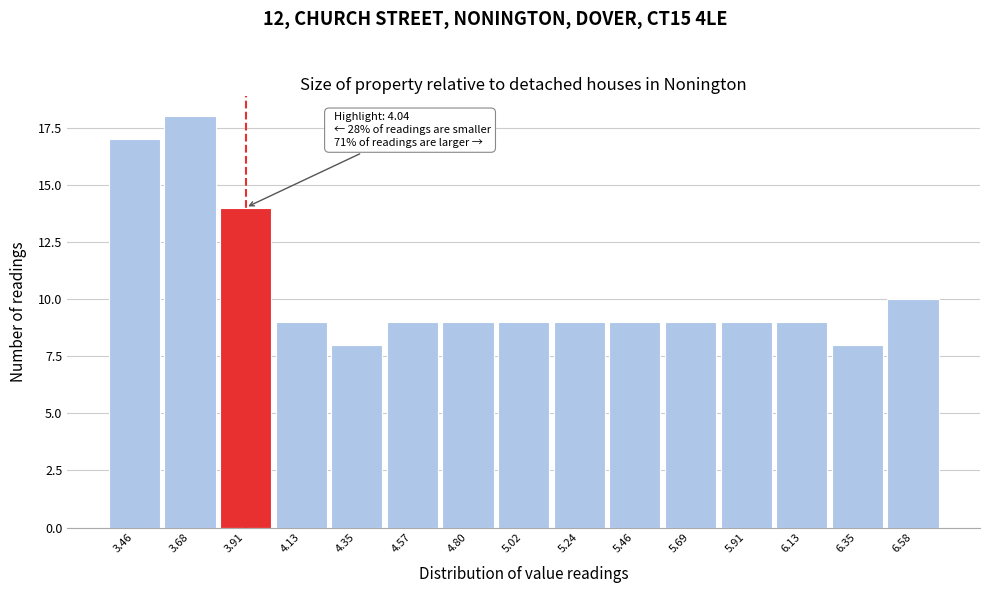

Reading left to right, list all the values displayed in this chart.

17	18	14	9	8	9	9	9	9	9	9	9	9	8	10